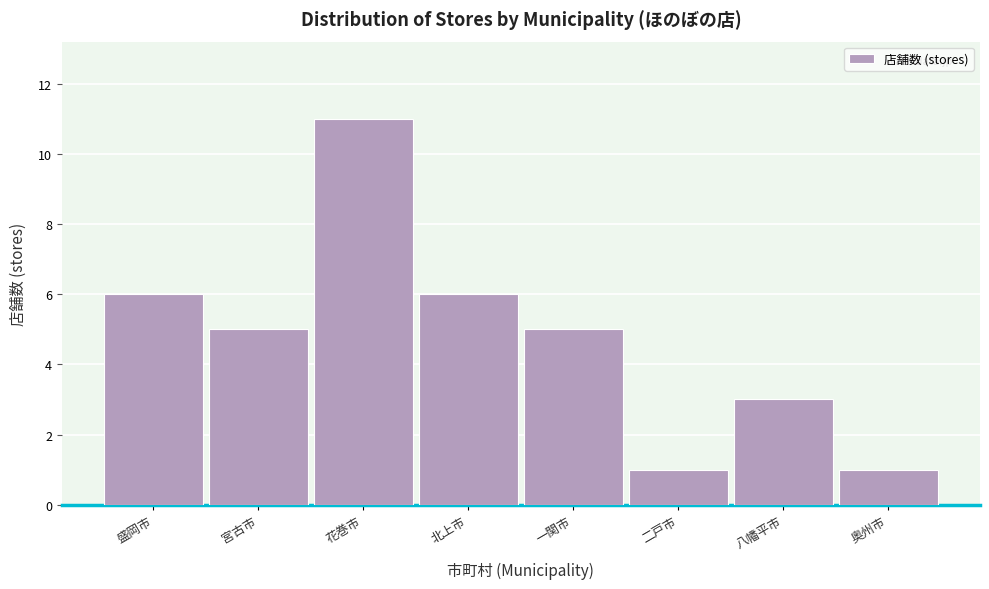

Reading left to right, transcribe all the data shown in this chart.

盛岡市=6	宮古市=5	花巻市=11	北上市=6	一関市=5	二戸市=1	八幡平市=3	奥州市=1